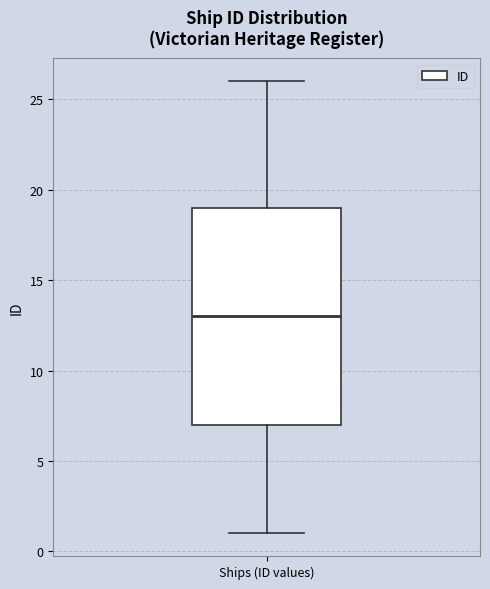

Read this box plot against the y-axis: the position of the median line, the range covered by the box, and the ends of both whiskers. The values are not printed on the chart, so give them approximately, as read against the axis.

median 13, box 7 to 19, whiskers 1 to 26